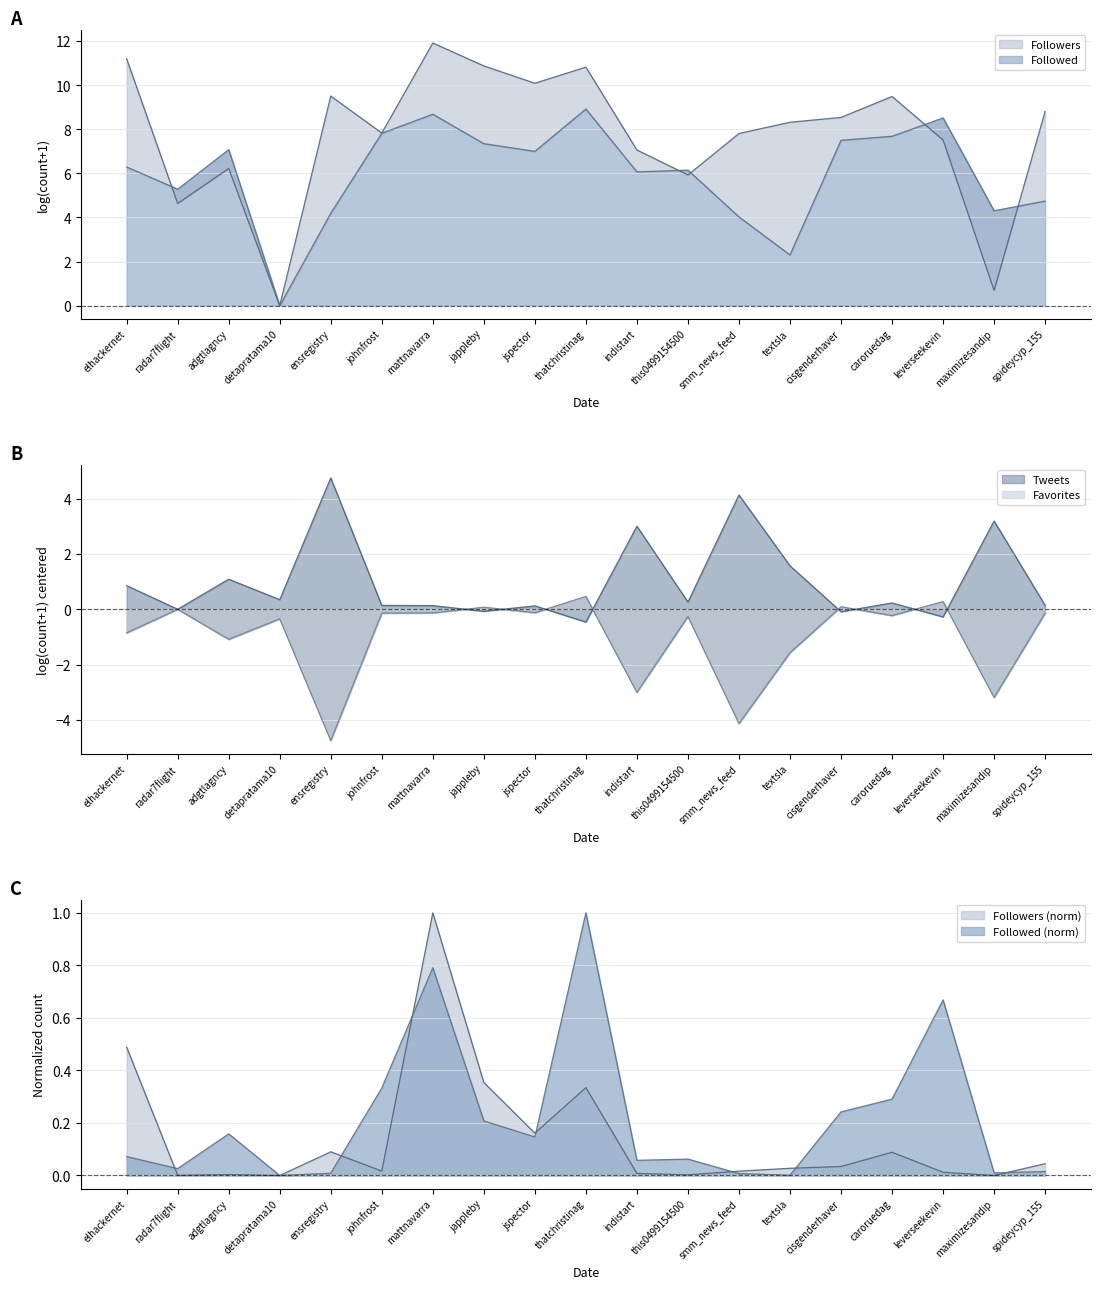

List the series in order of their peak value, highest first.

Followers, Followed